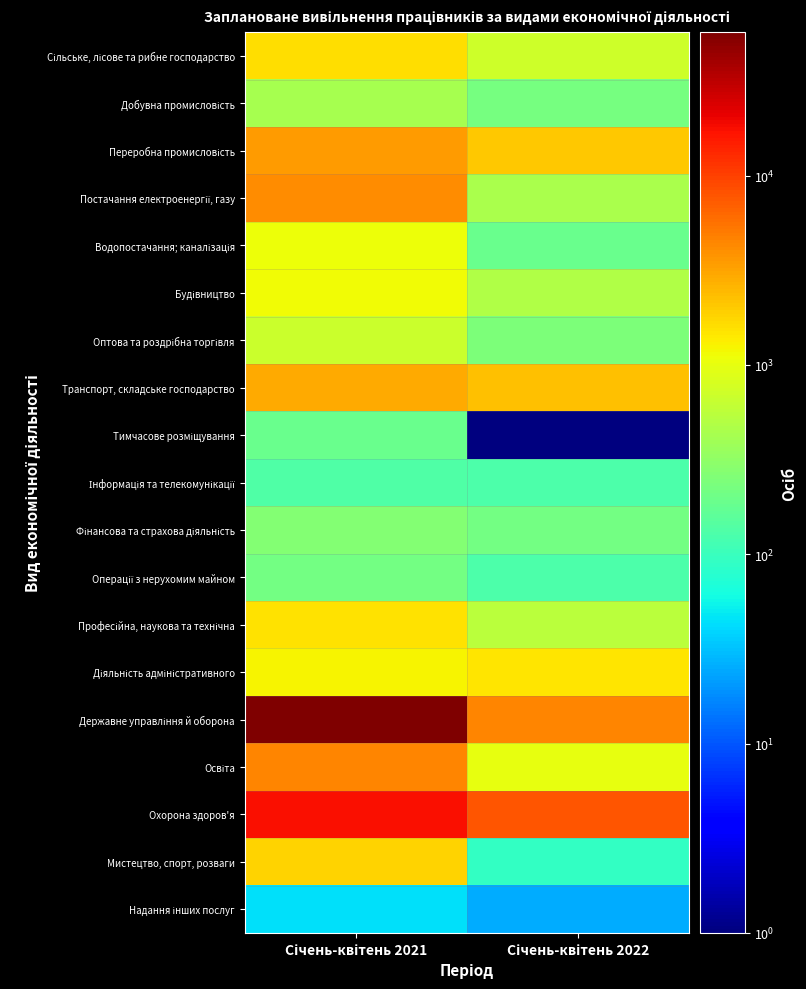

What is the greatest value displayed?

57295.0